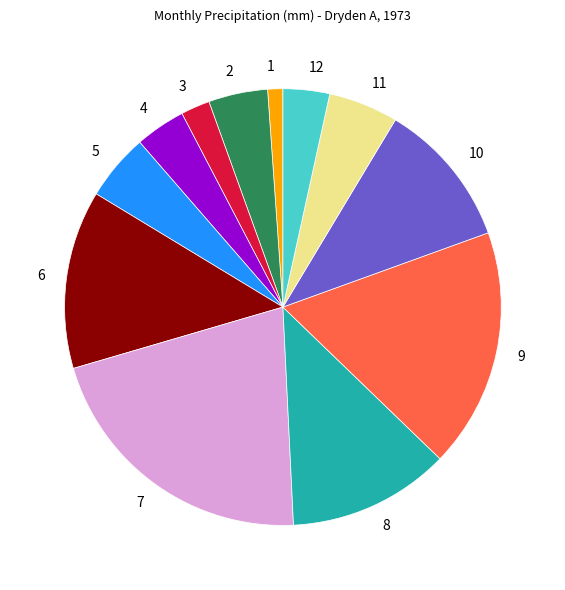

Count the number of slices in the pie.

12